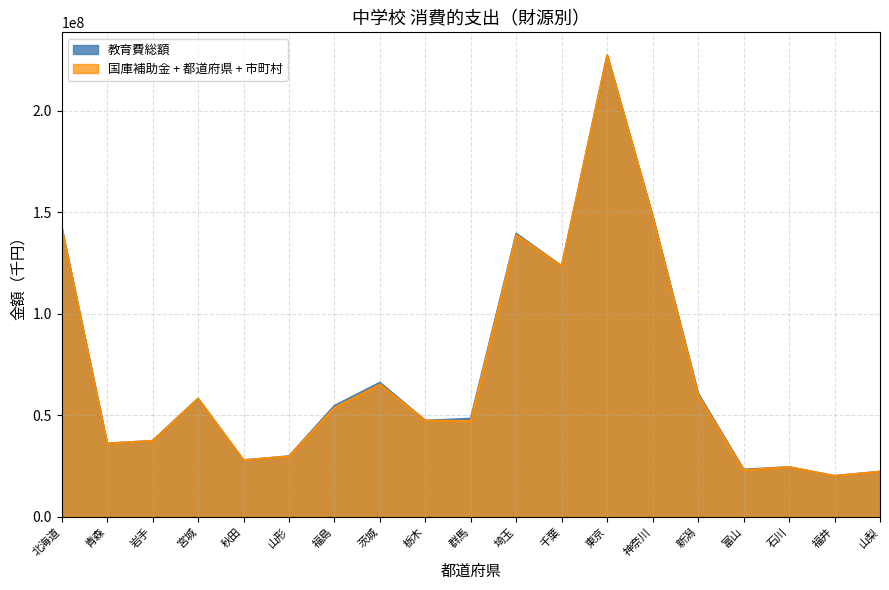

What is the spread (max minus min) of values at 山梨?

23250